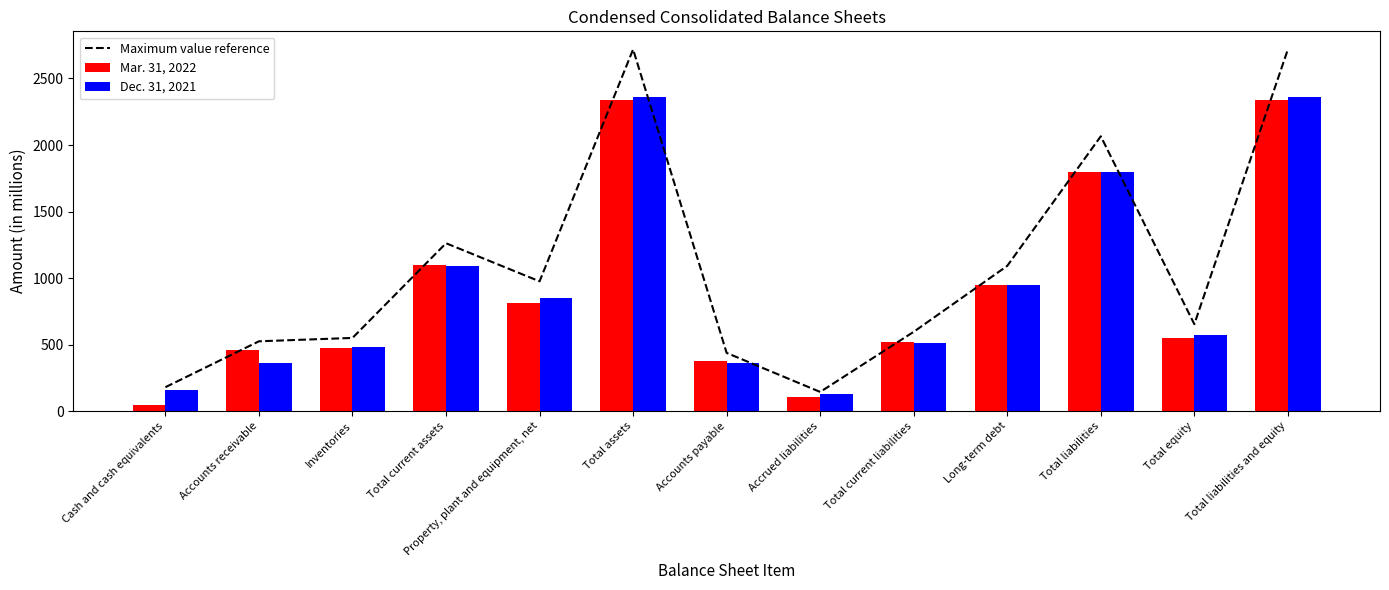

Which series has the largest total across all categories?

Maximum value reference